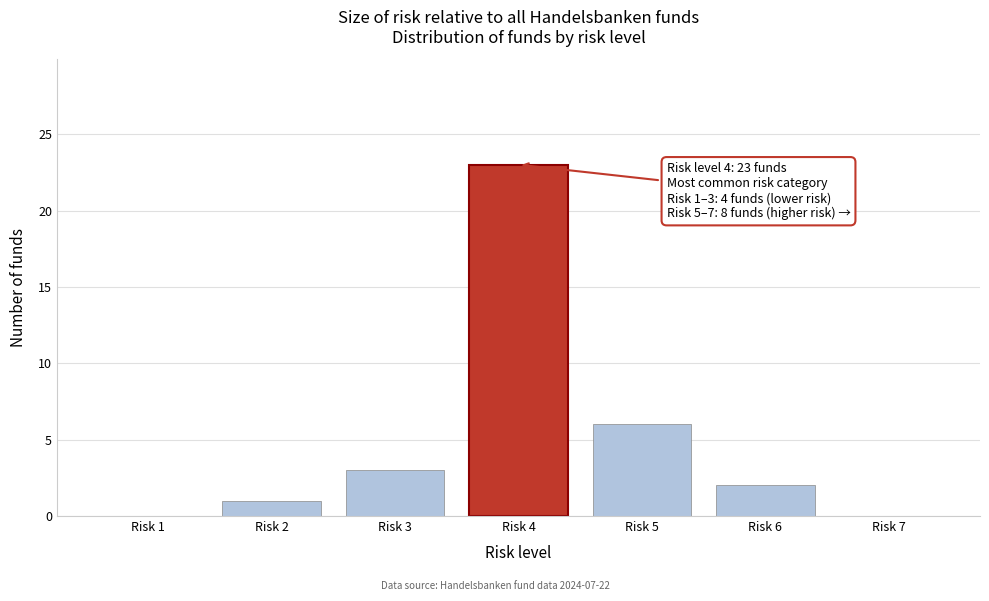

Reading right to left, list all the values displayed in this chart.

Risk 7=0	Risk 6=2	Risk 5=6	Risk 4=23	Risk 3=3	Risk 2=1	Risk 1=0